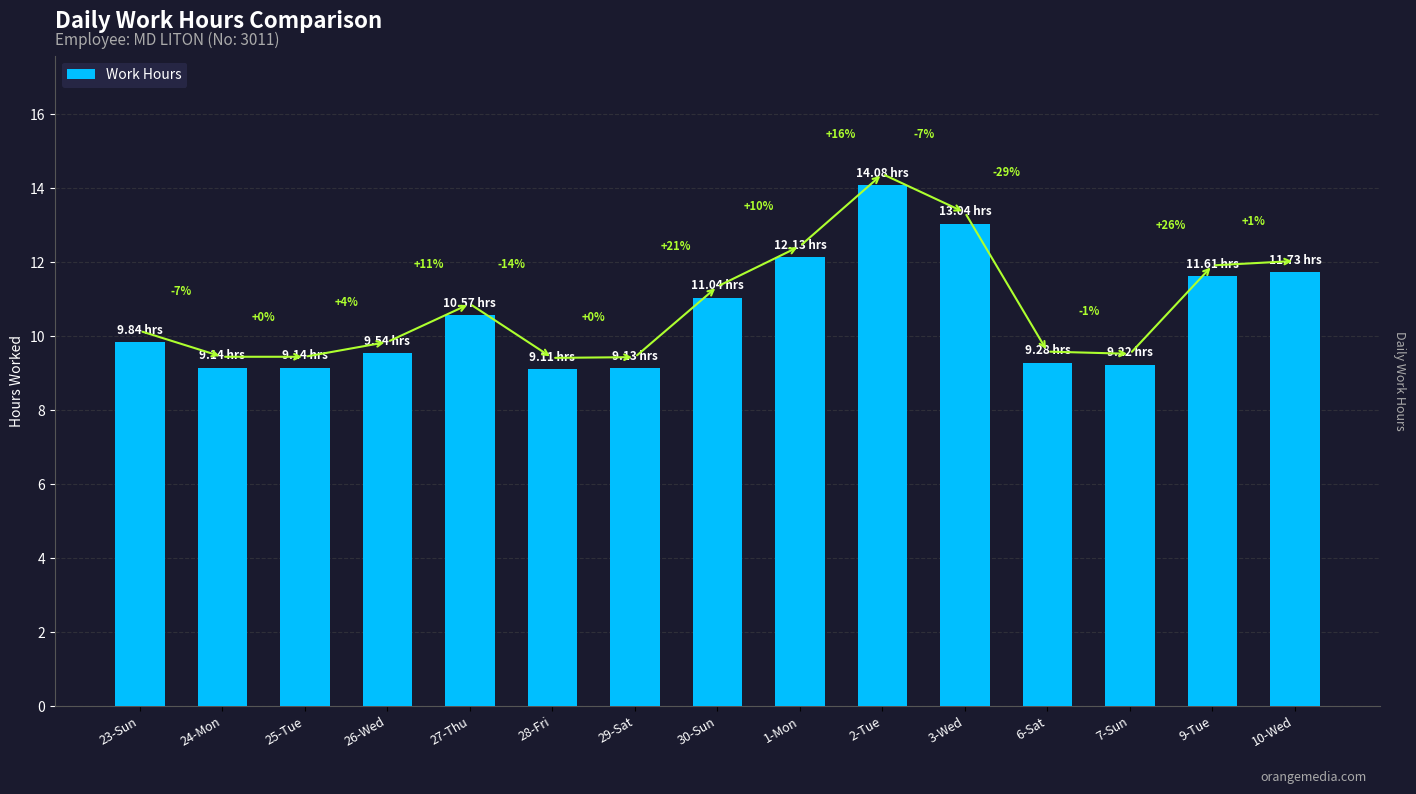

How many bars are there in total?

15